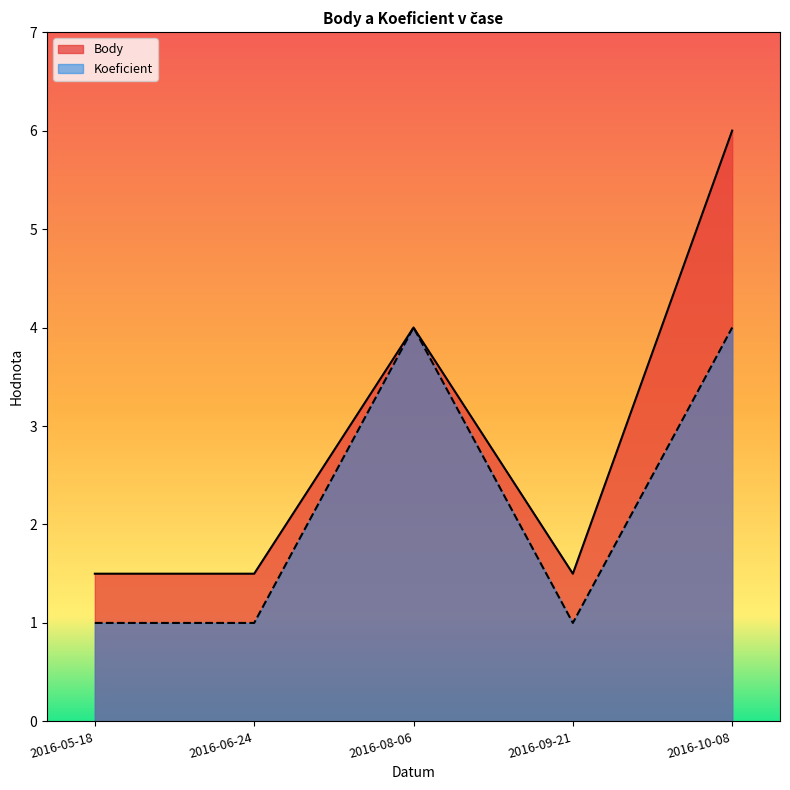

Reading left to right, list all the values displayed in this chart.

Body: 1.5	1.5	4.0	1.5	6.0
Koeficient: 1.0	1.0	4.0	1.0	4.0